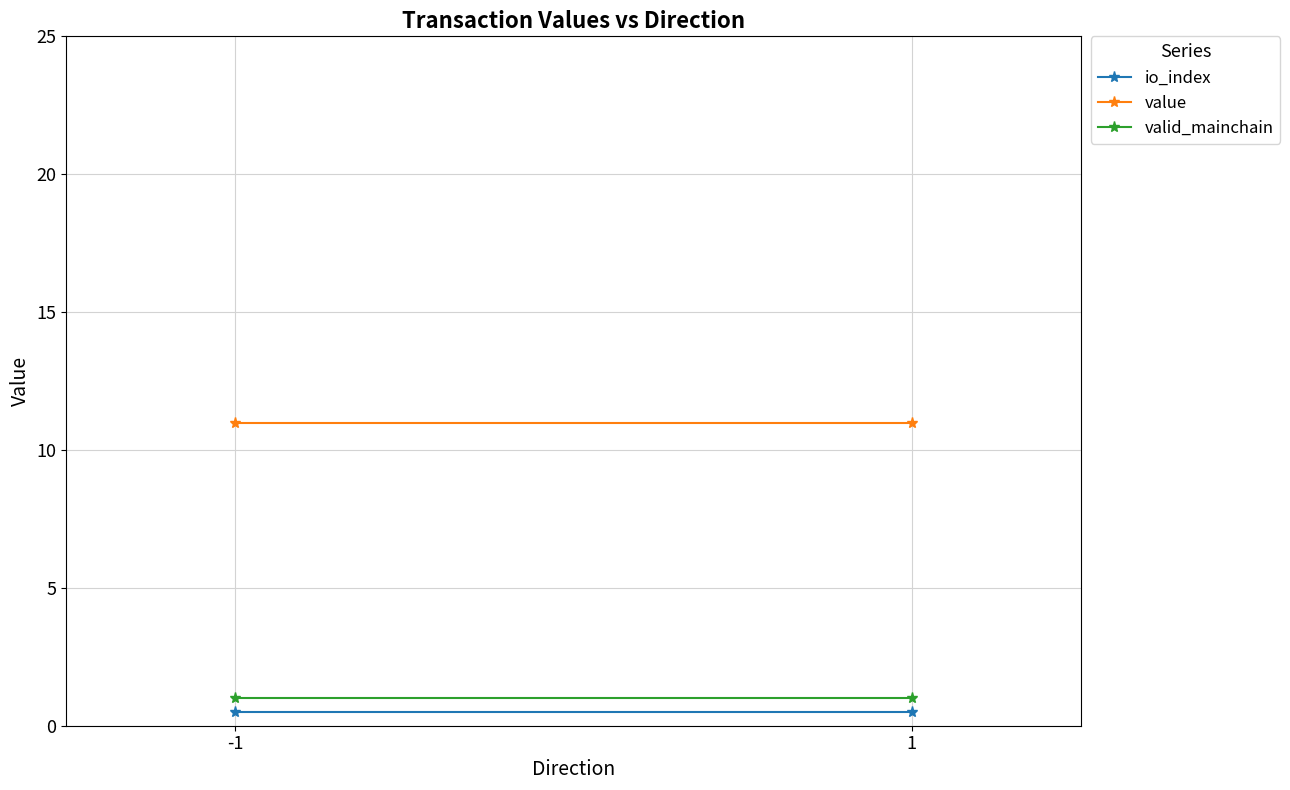

What is the difference between the highest and lowest values at 1?

10.5